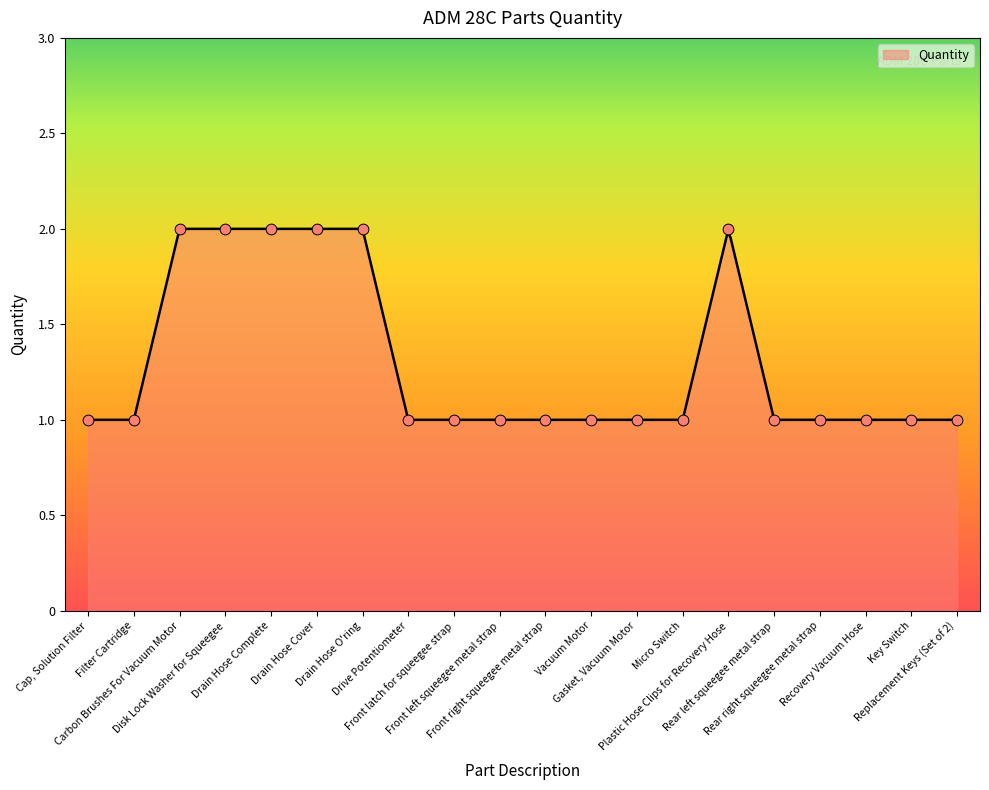

Approximately how many times larger is the value at Cap, Solution Filter compared to Carbon Brushes For Vacuum Motor?

0.5